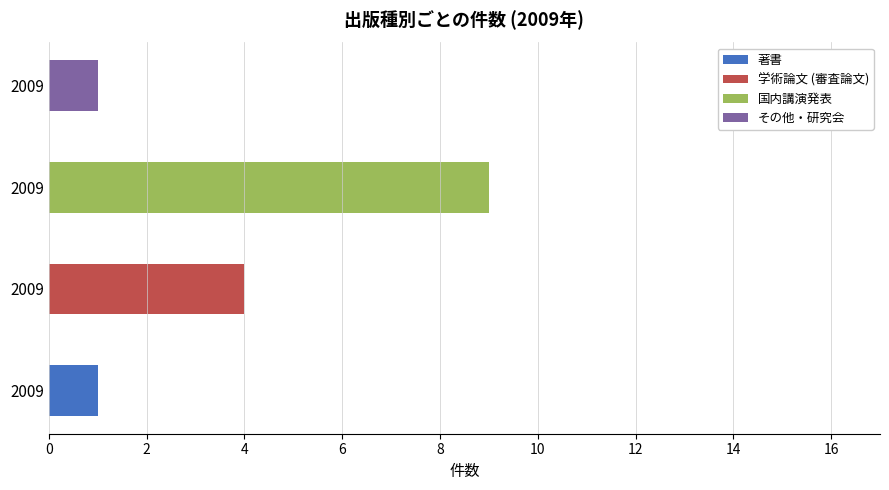

How many series are shown in this chart?

4